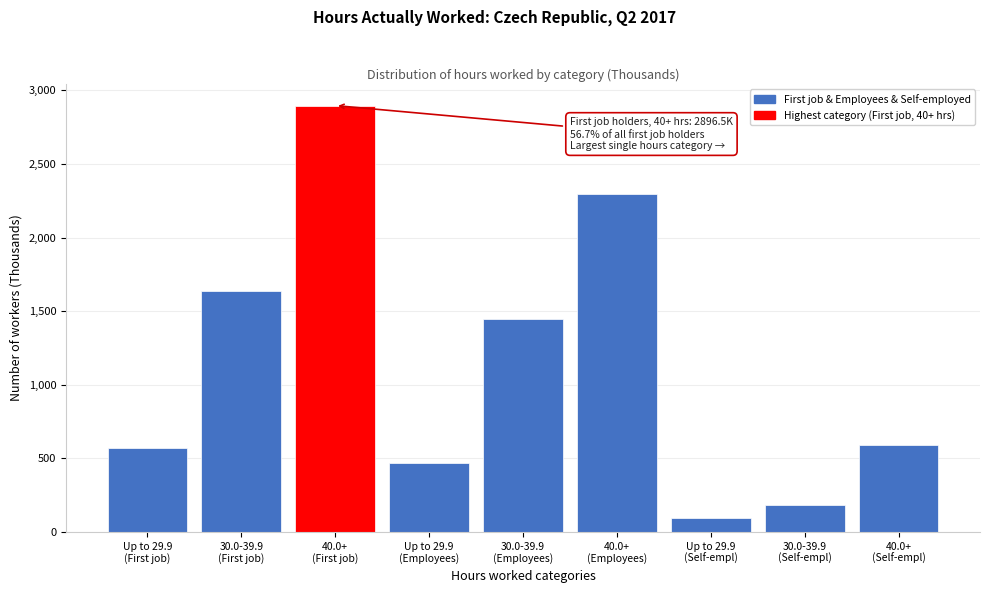

Reading right to left, transcribe all the data shown in this chart.

588.8	183.0	94.6	2293.6	1447.5	468.6	2896.5	1636.6	568.3